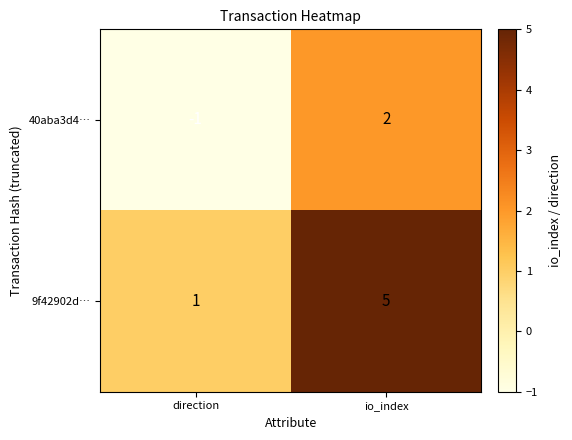

What is the difference between the 9f42902d… values at io_index and direction?

4